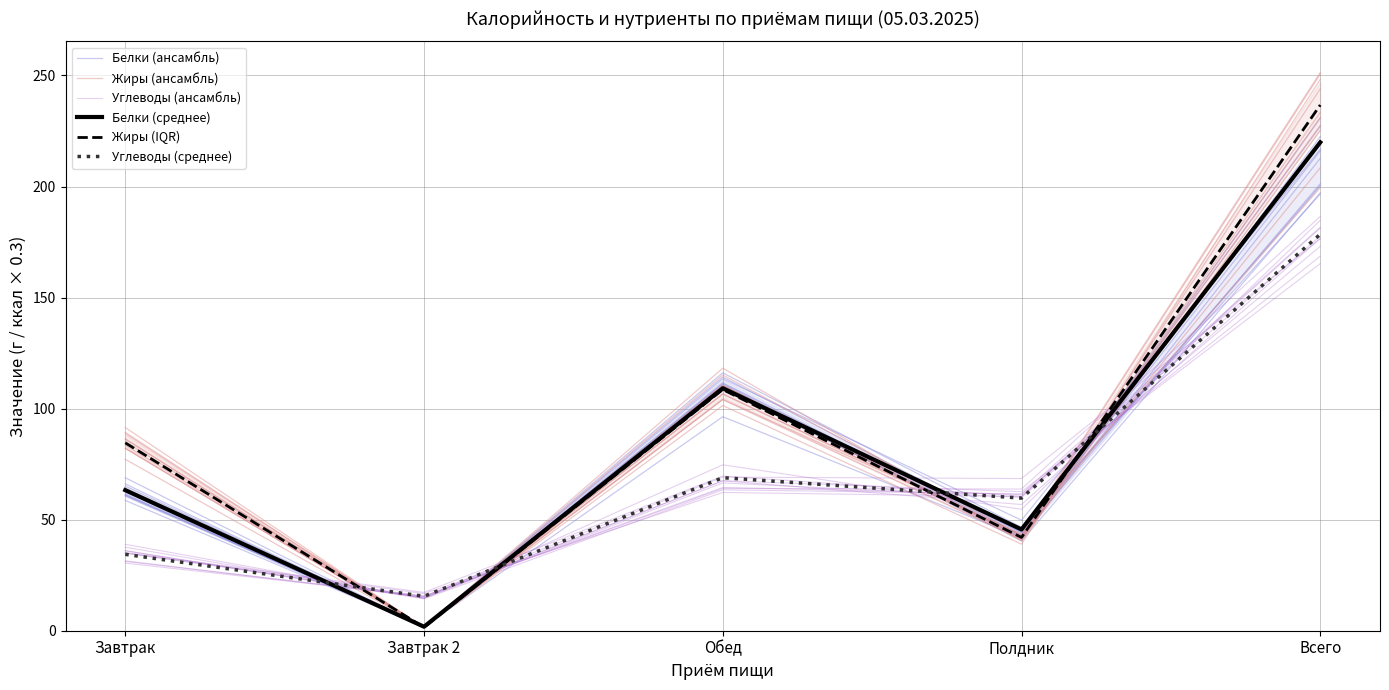

Which series has the largest range (max minus min)?

Жиры (ансамбль)